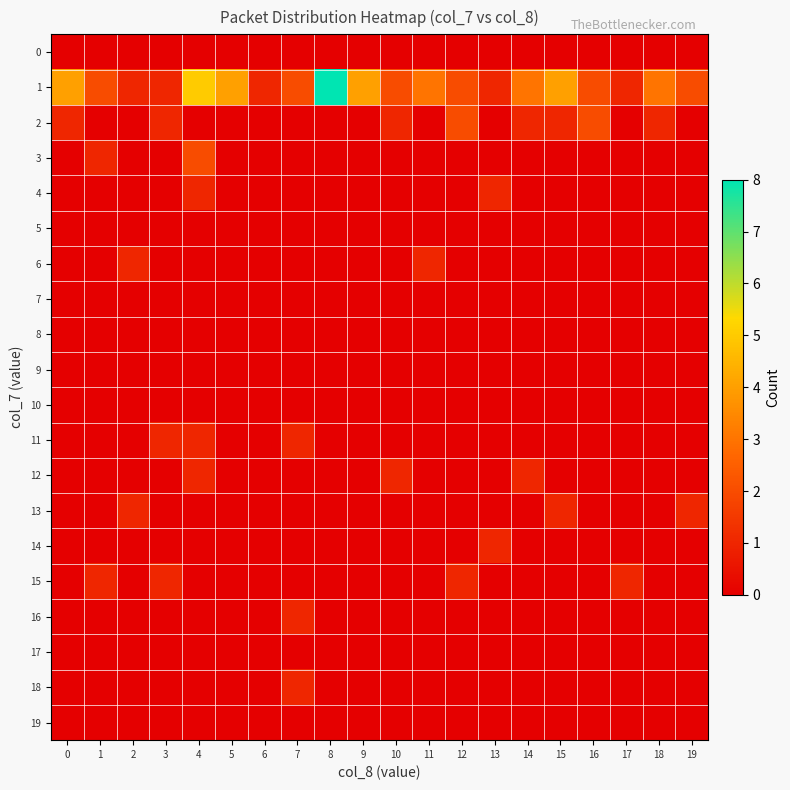

Which series has the widest spread of values?

1